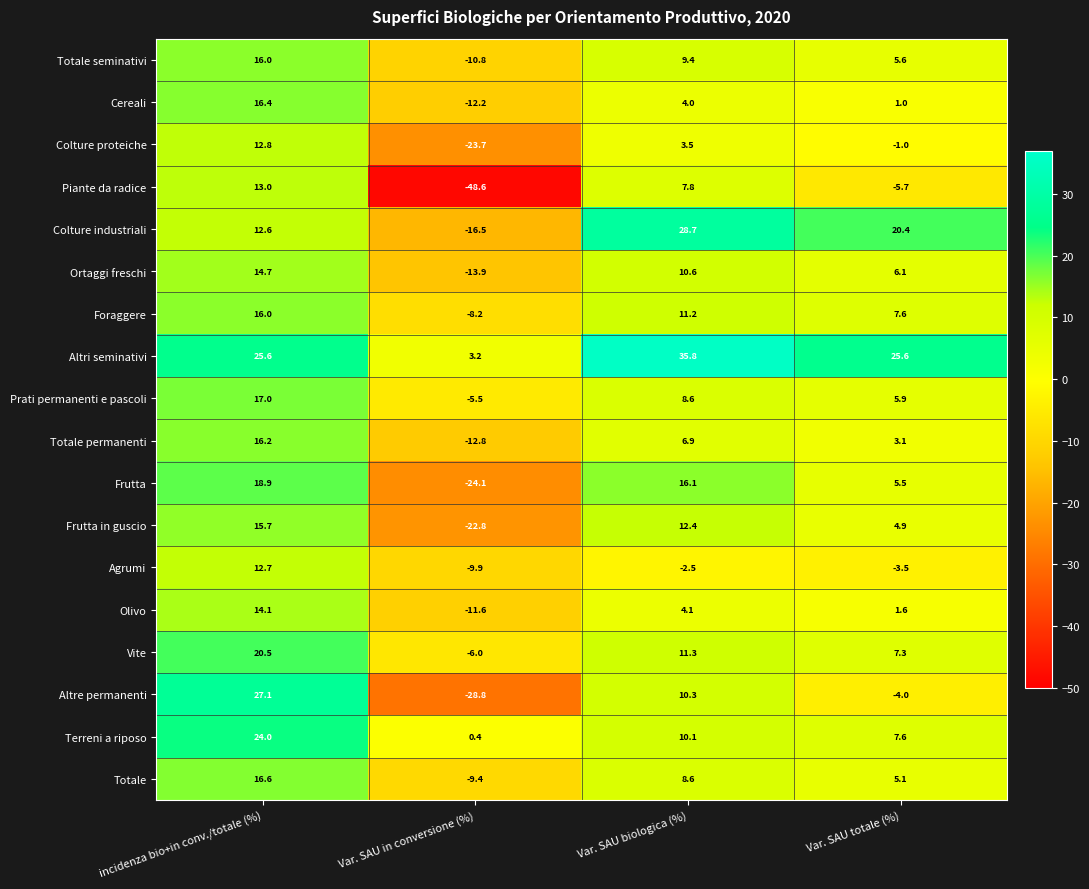

What is the difference between the Altri seminativi values at incidenza bio+in conv./totale (%) and Var. SAU in conversione (%)?

22.4